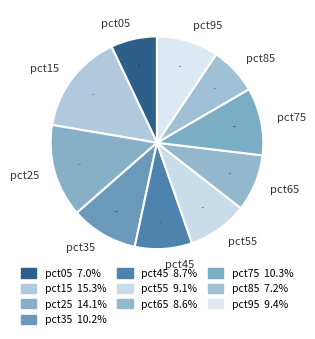

What percentage is the pct45 slice, to the nearest percent?

9%